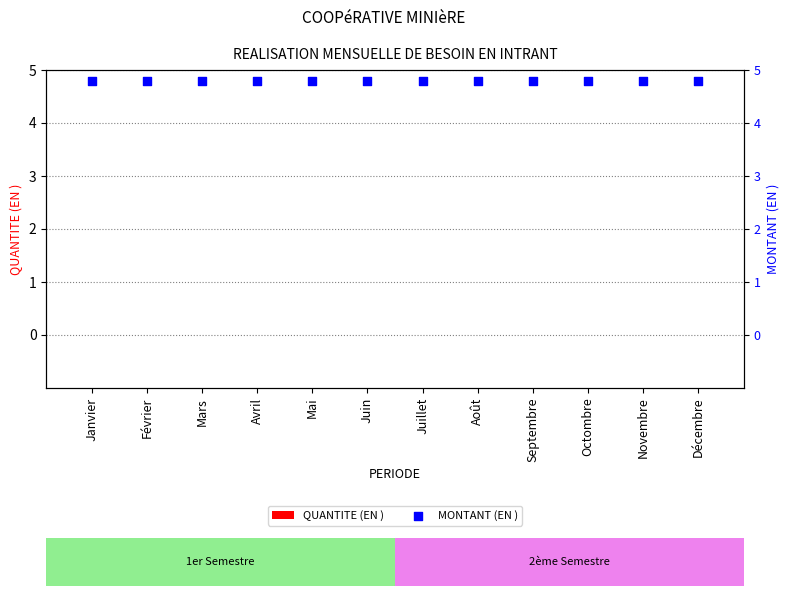

What are all the series names shown in the legend?

QUANTITE (EN ), MONTANT (EN )